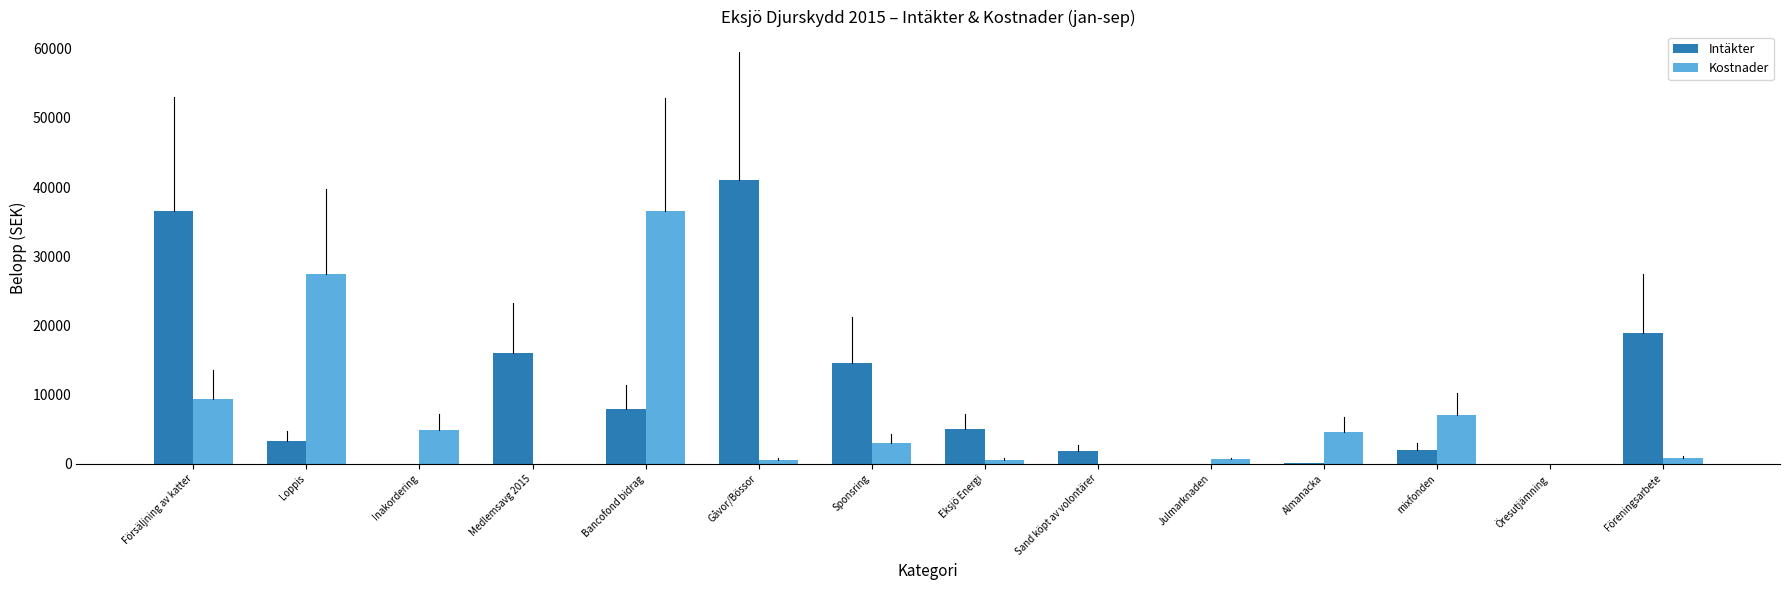

What is the total value across all series at mixfonden?

9134.5